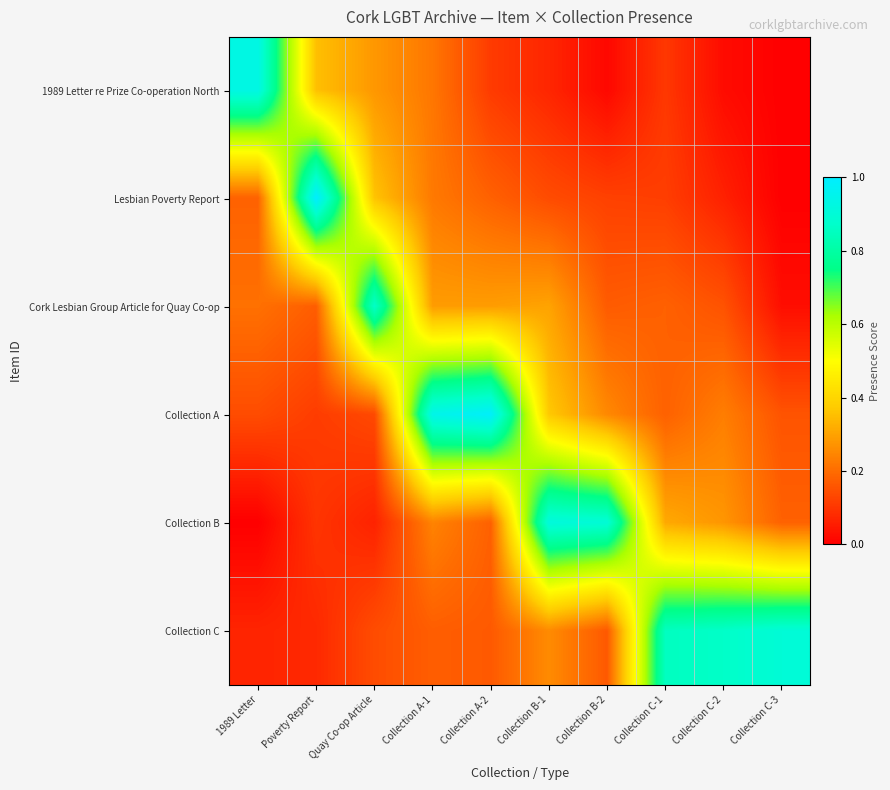

Reading right to left, extract all data points from this chart.

1989 Letter re Prize Co-operation North: Collection C-3=0.0	Collection C-2=0.0	Collection C-1=0.1	Collection B-2=0.0	Collection B-1=0.1	Collection A-2=0.1	Collection A-1=0.2	Quay Co-op Article=0.3	Poverty Report=0.4	1989 Letter=0.9
Lesbian Poverty Report: Collection C-3=0.0	Collection C-2=0.1	Collection C-1=0.1	Collection B-2=0.1	Collection B-1=0.1	Collection A-2=0.2	Collection A-1=0.2	Quay Co-op Article=0.4	Poverty Report=1.0	1989 Letter=0.2
Cork Lesbian Group Article for Quay Co-op: Collection C-3=0.0	Collection C-2=0.2	Collection C-1=0.2	Collection B-2=0.2	Collection B-1=0.3	Collection A-2=0.3	Collection A-1=0.3	Quay Co-op Article=0.9	Poverty Report=0.2	1989 Letter=0.2
Collection A: Collection C-3=0.2	Collection C-2=0.2	Collection C-1=0.2	Collection B-2=0.3	Collection B-1=0.4	Collection A-2=1.0	Collection A-1=0.9	Quay Co-op Article=0.1	Poverty Report=0.1	1989 Letter=0.1
Collection B: Collection C-3=0.2	Collection C-2=0.3	Collection C-1=0.3	Collection B-2=0.9	Collection B-1=0.9	Collection A-2=0.2	Collection A-1=0.2	Quay Co-op Article=0.1	Poverty Report=0.1	1989 Letter=0.0
Collection C: Collection C-3=0.9	Collection C-2=0.9	Collection C-1=0.9	Collection B-2=0.2	Collection B-1=0.3	Collection A-2=0.2	Collection A-1=0.2	Quay Co-op Article=0.1	Poverty Report=0.1	1989 Letter=0.1